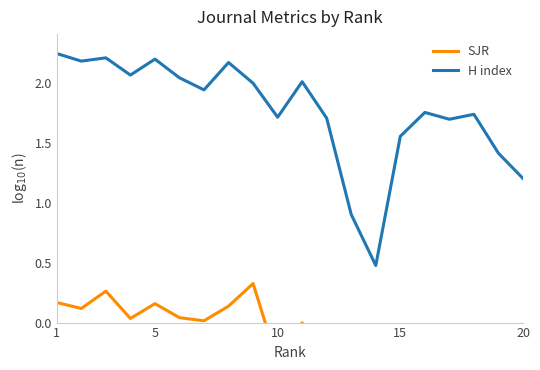

What is the minimum value for H index?

0.5